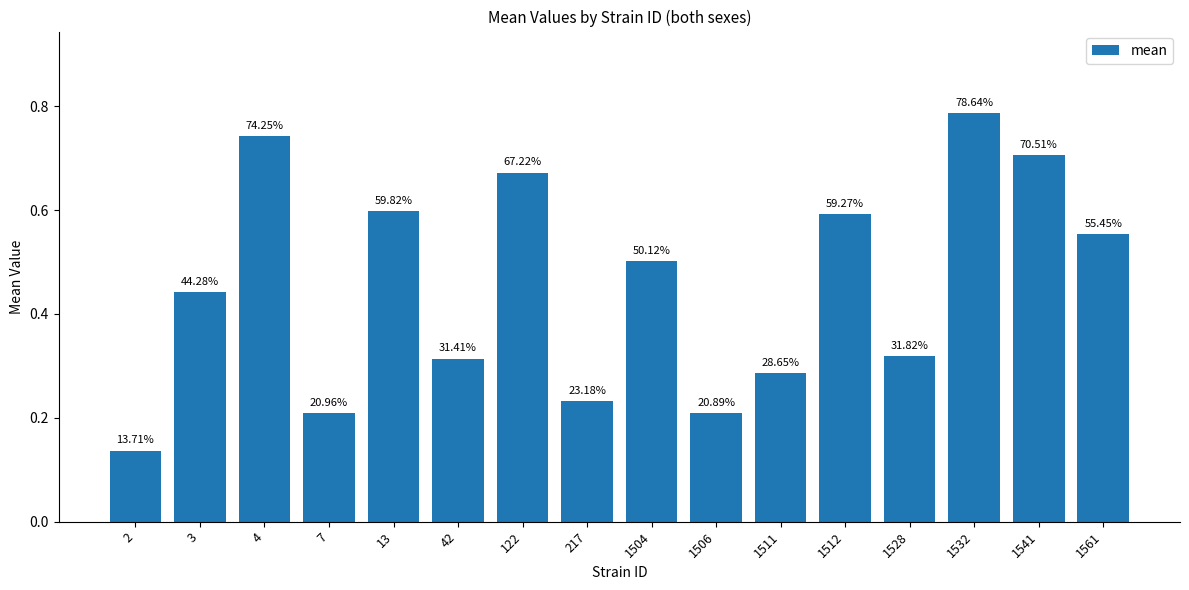

What is the value of the 3rd bar from the left?

0.7